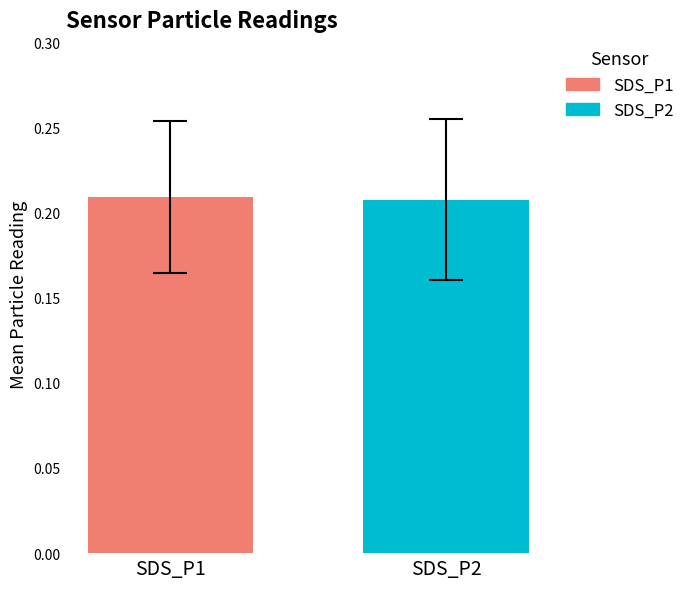

What are all the series names shown in the legend?

SDS_P1, SDS_P2